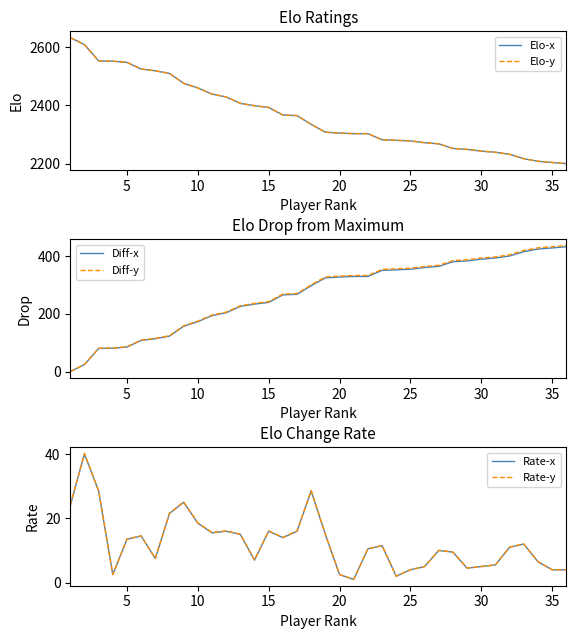

How many categories are shown in the chart?

36